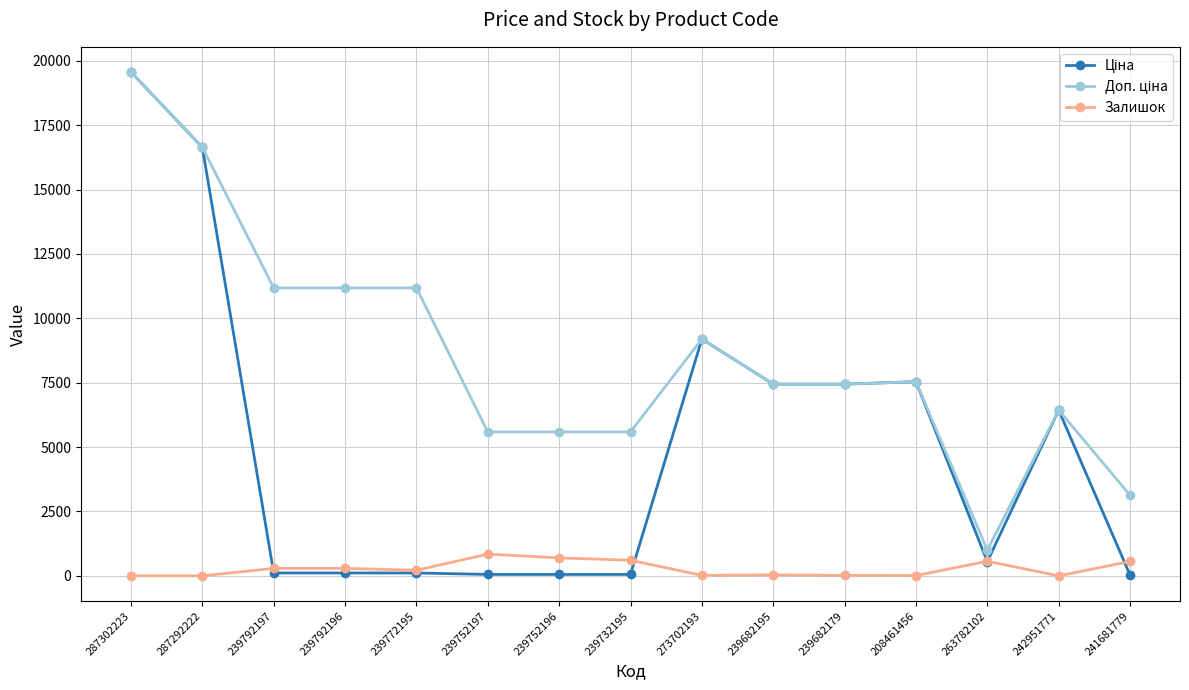

True or false: Залишок has a value of 17.0 at 239682179.

True